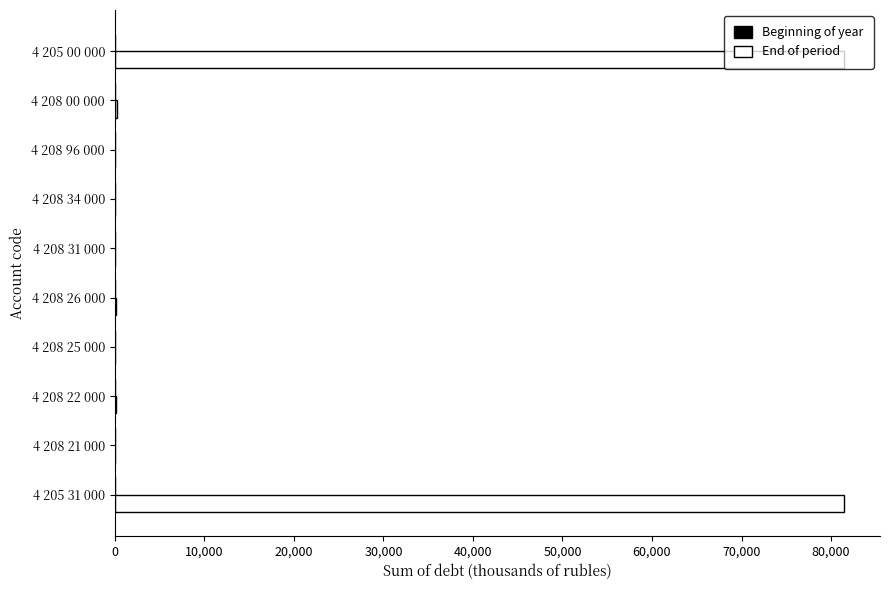

True or false: End of period has a value of 81397.0 at 4 205 00 000.

True